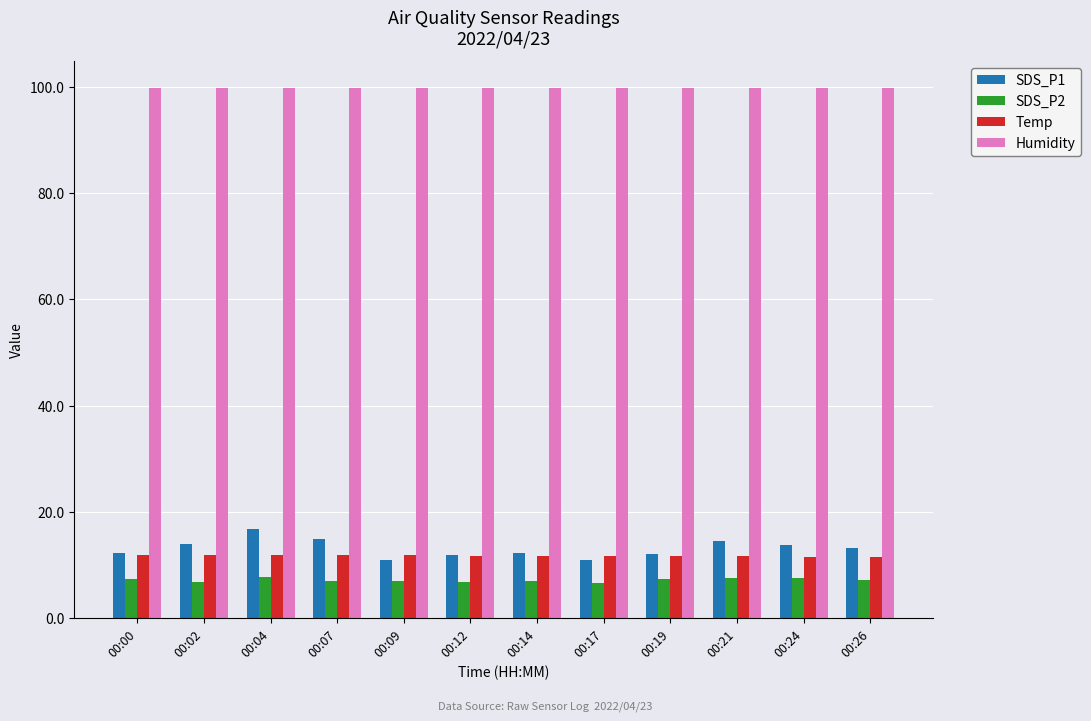

How many data points in SDS_P1 are above 13?

6